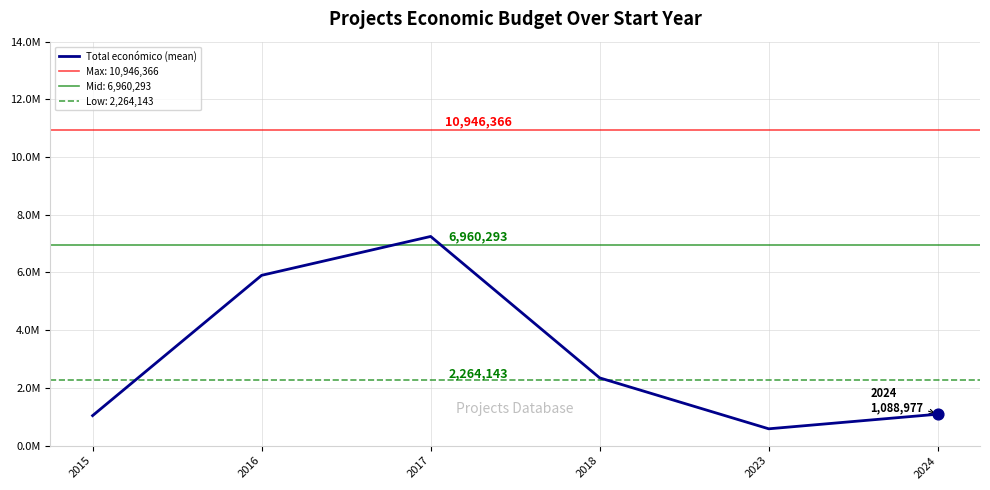

What is the ratio of the value at 2018 to the value at 2015?

2.3